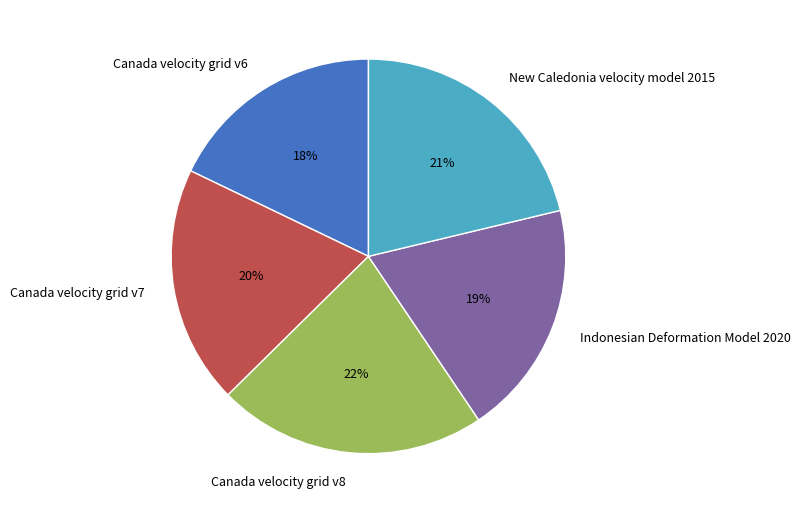

The Indonesian Deformation Model 2020 slice represents 28% of the pie. True or false?

False